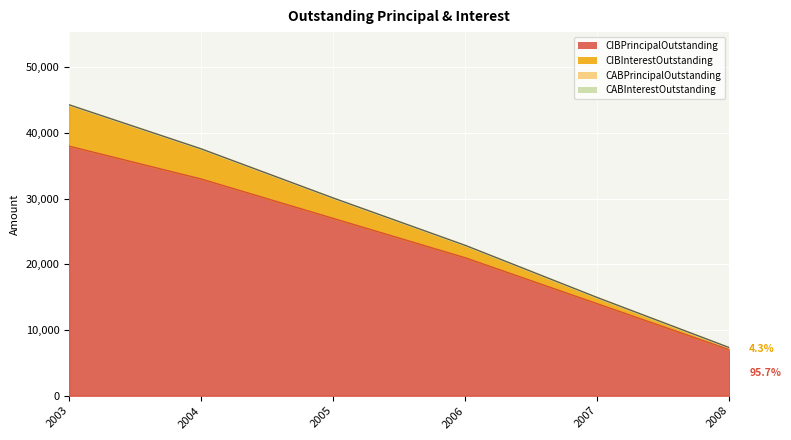

True or false: CIBPrincipalOutstanding and CIBInterestOutstanding cross at least once.

False